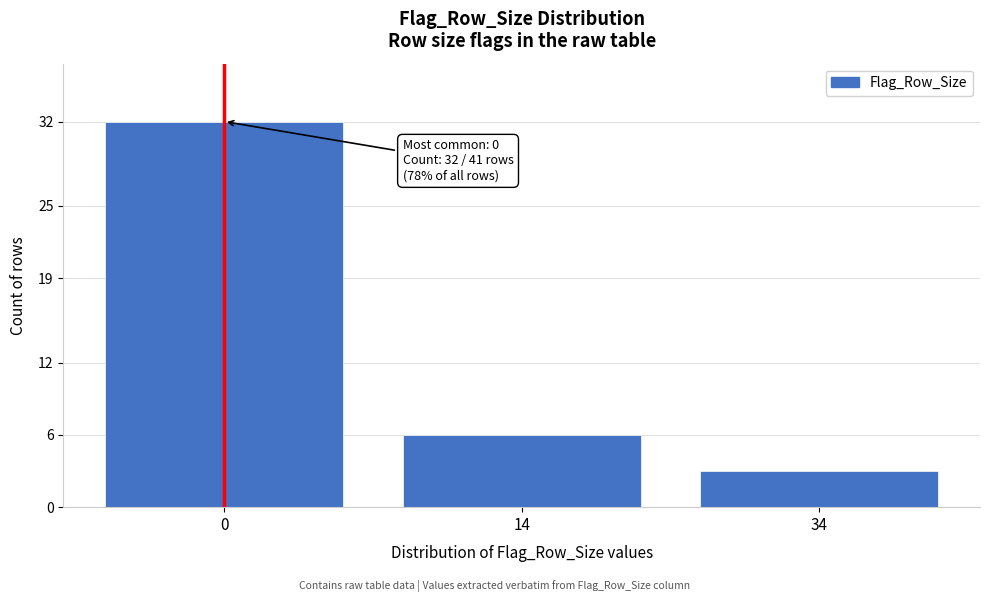

Reading left to right, list all the values displayed in this chart.

32	6	3